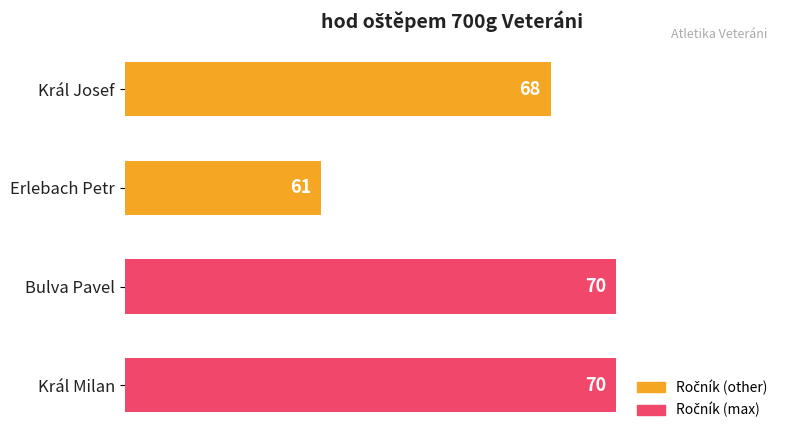

How many categories are shown in the chart?

4